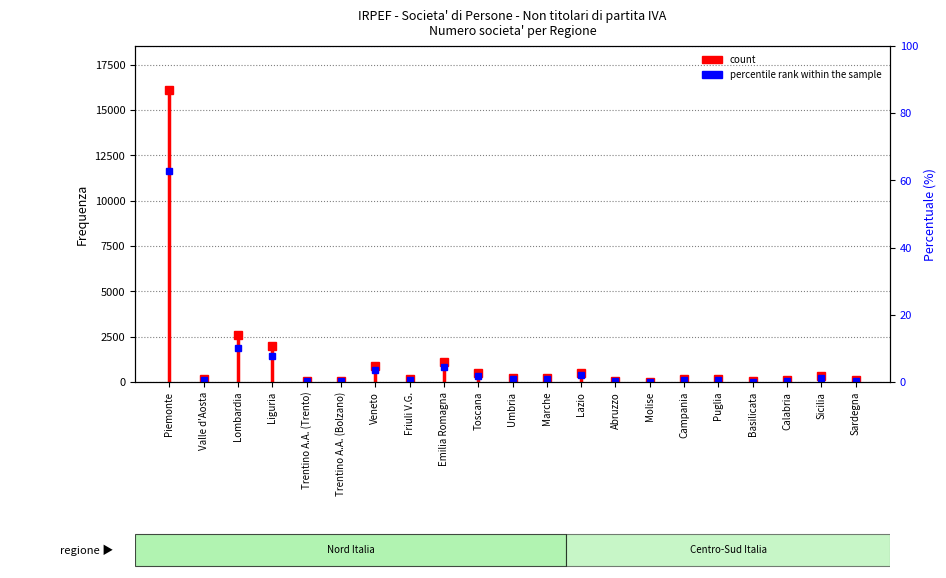

What value does the count series have at Trentino A.A. (Trento)?

70.0